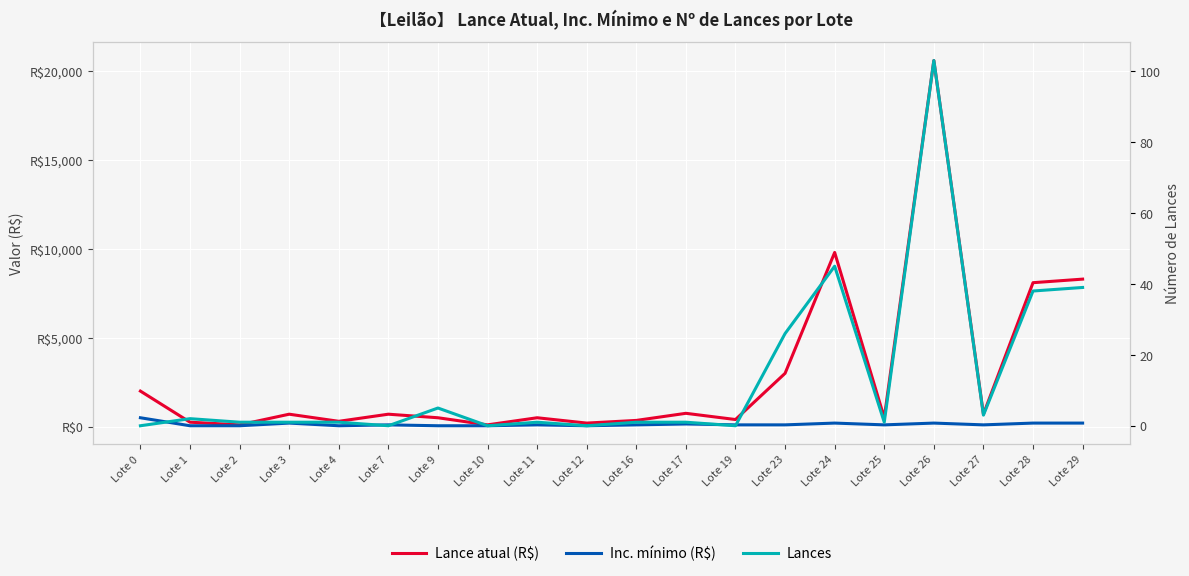

List the labels in order of Lances value, largest first.

Lote 26, Lote 24, Lote 29, Lote 28, Lote 23, Lote 9, Lote 27, Lote 1, Lote 2, Lote 3, Lote 4, Lote 11, Lote 16, Lote 17, Lote 25, Lote 0, Lote 7, Lote 10, Lote 12, Lote 19